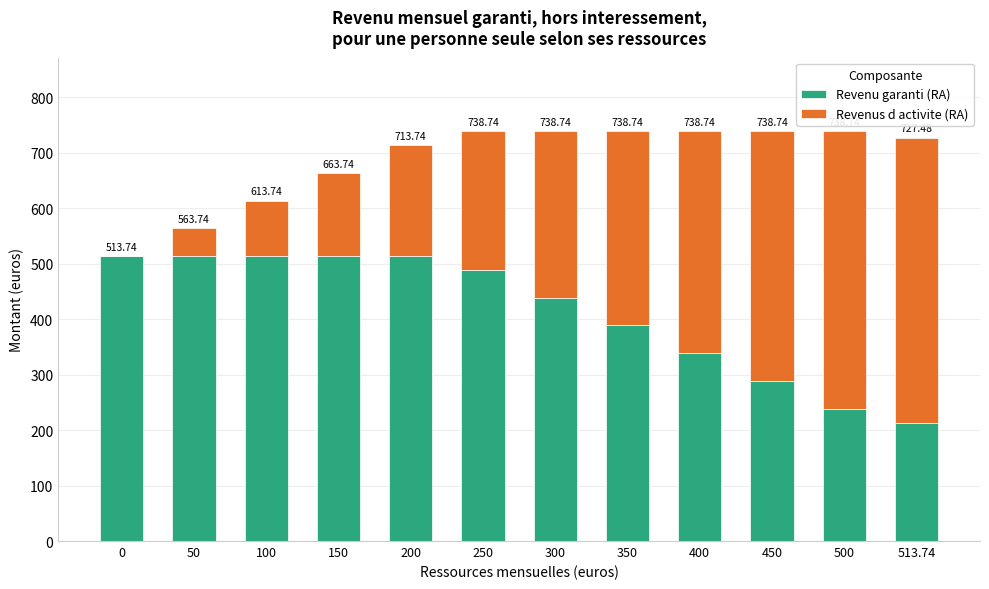

Are the bars horizontal?

No